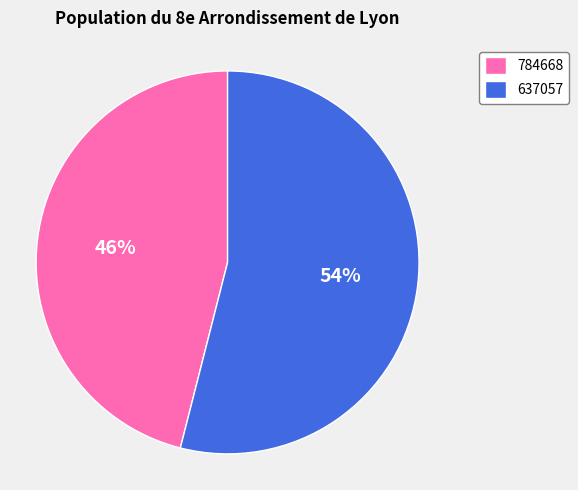

Rank the categories by value from highest to lowest.

637057, 784668